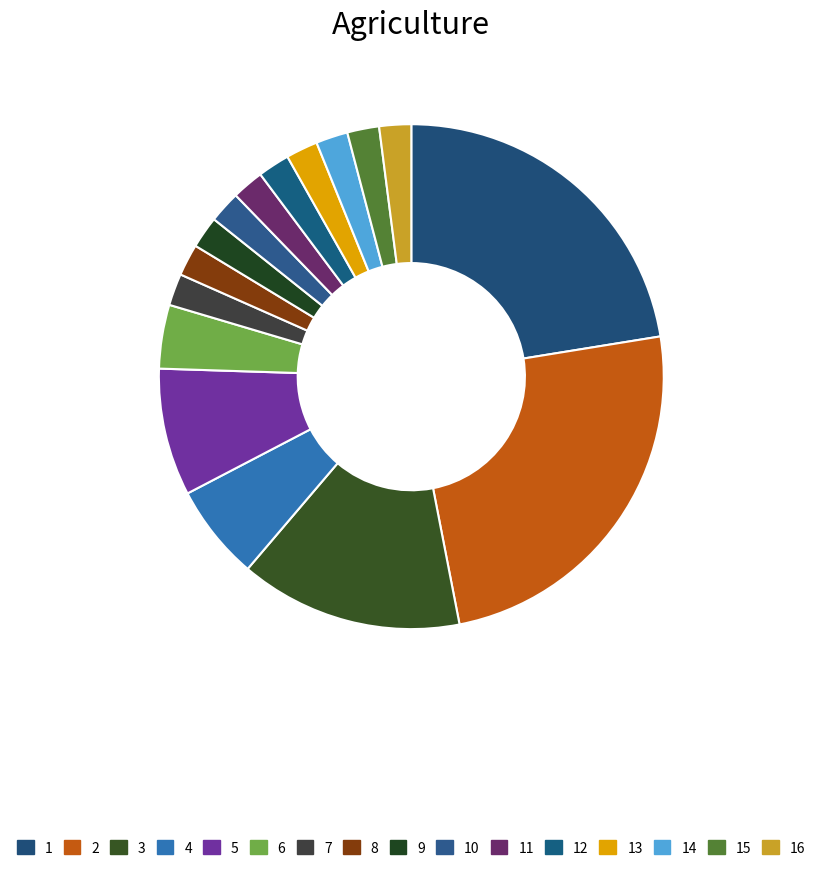

How many slices are in this pie chart?

16